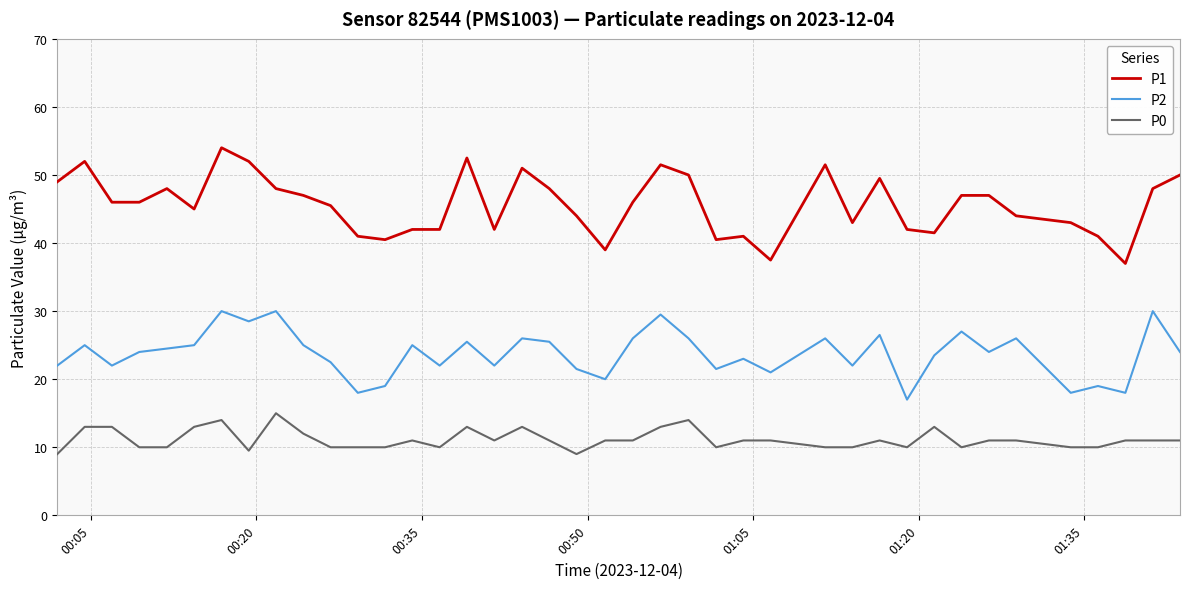

Which series has the largest total across all categories?

P1